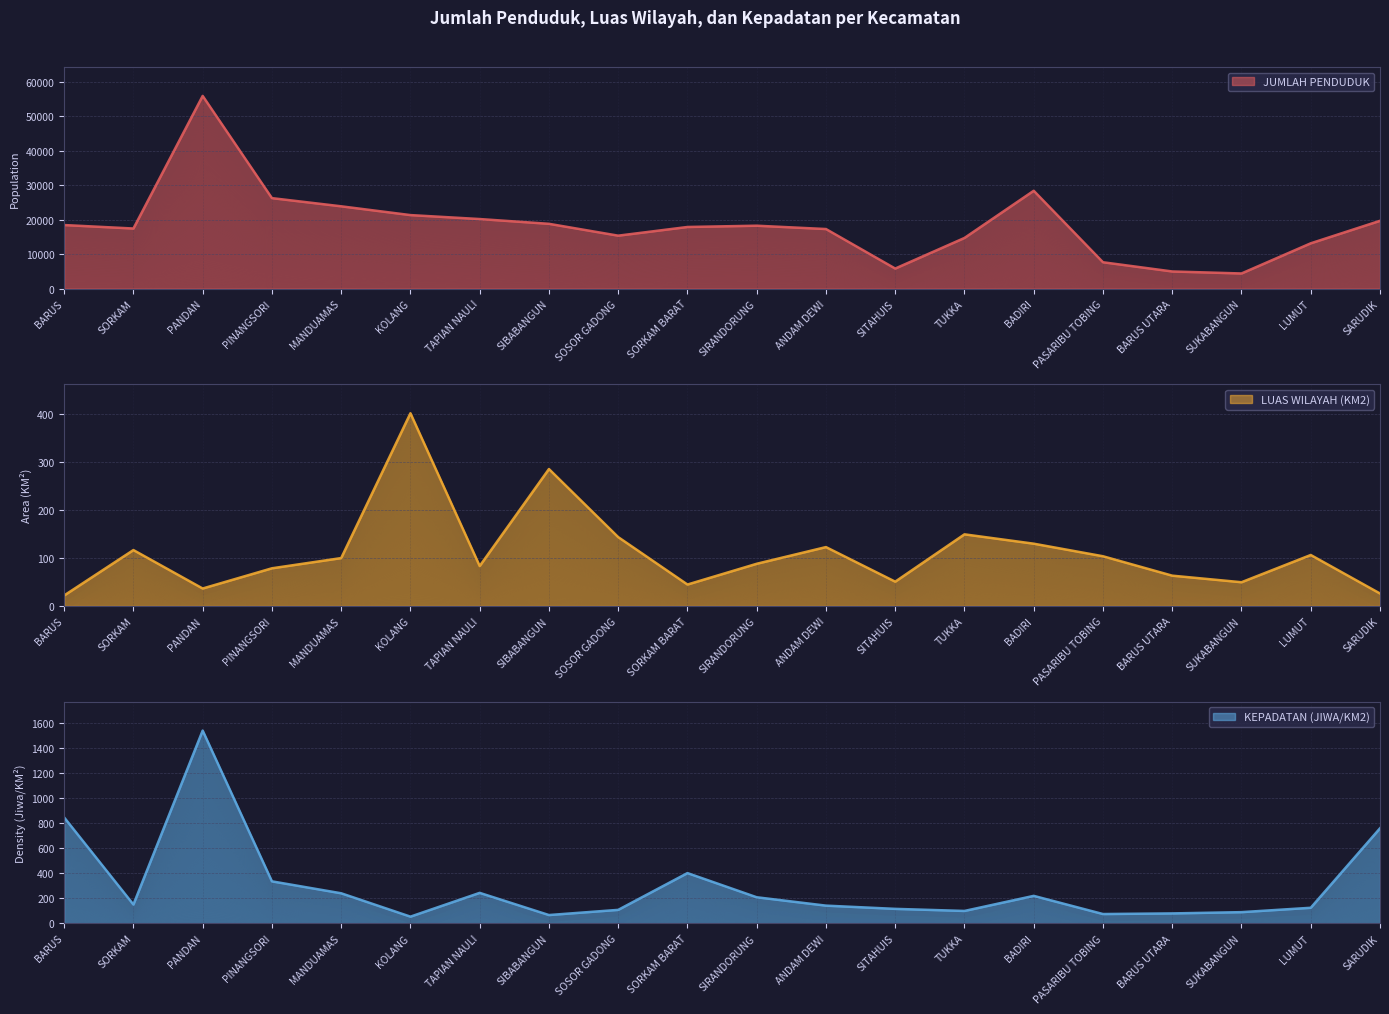

What is the total value across all series at TUKKA?

14936.6